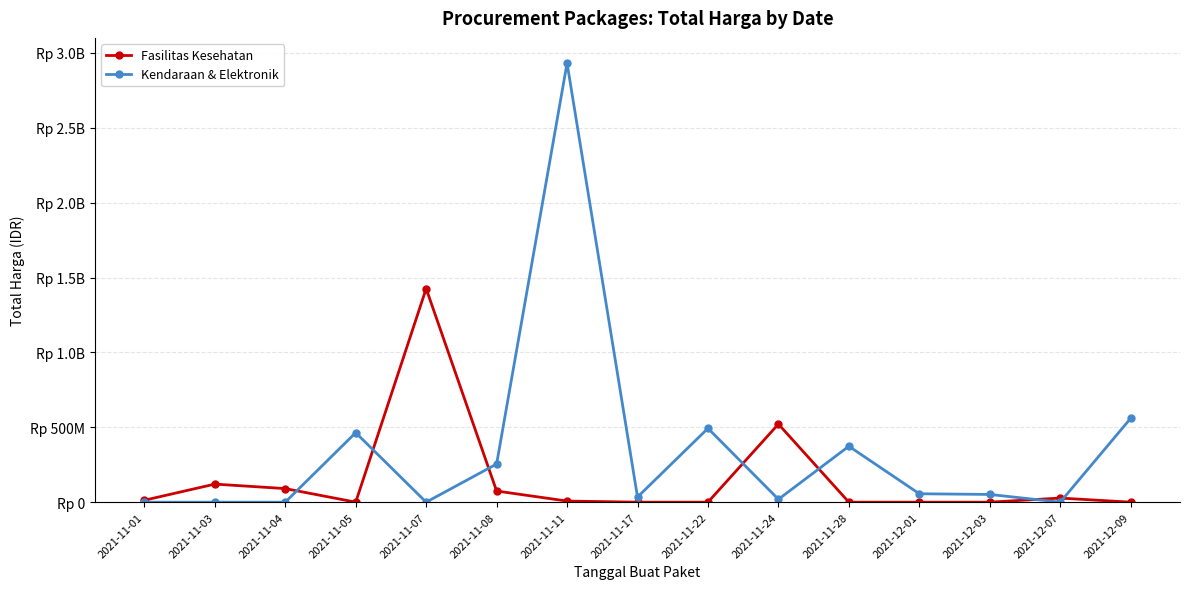

Reading left to right, extract all data points from this chart.

Fasilitas Kesehatan: 2021-11-01=12787500	2021-11-03=120613270	2021-11-04=90672075	2021-11-05=0	2021-11-07=1425867900	2021-11-08=74424000	2021-11-11=7401240	2021-11-17=0	2021-11-22=0	2021-11-24=521459200	2021-11-28=0	2021-12-01=0	2021-12-03=0	2021-12-07=27412000	2021-12-09=0
Kendaraan & Elektronik: 2021-11-01=0	2021-11-03=0	2021-11-04=0	2021-11-05=464002100	2021-11-07=0	2021-11-08=254700000	2021-11-11=2931562000	2021-11-17=34292000	2021-11-22=493000000	2021-11-24=19175000	2021-11-28=373404000	2021-12-01=56152800	2021-12-03=51601000	2021-12-07=0	2021-12-09=559971000